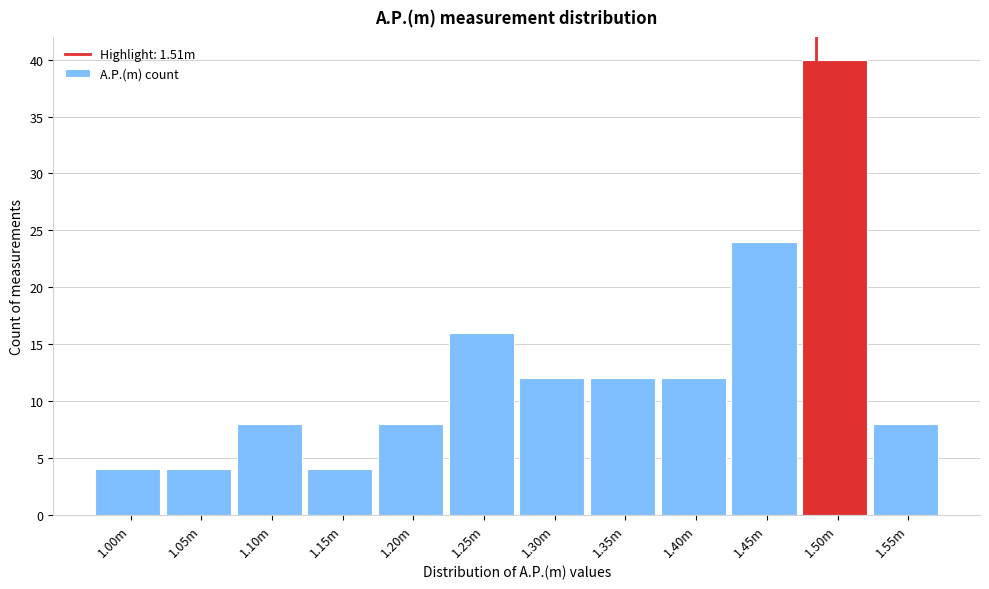

Reading left to right, transcribe all the data shown in this chart.

4	4	8	4	8	16	12	12	12	24	40	8